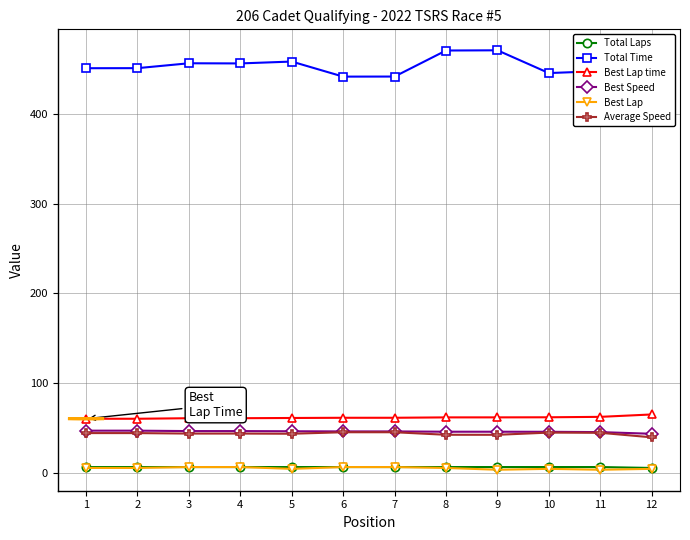

True or false: Total Laps has more than 2 interior local peaks.

False